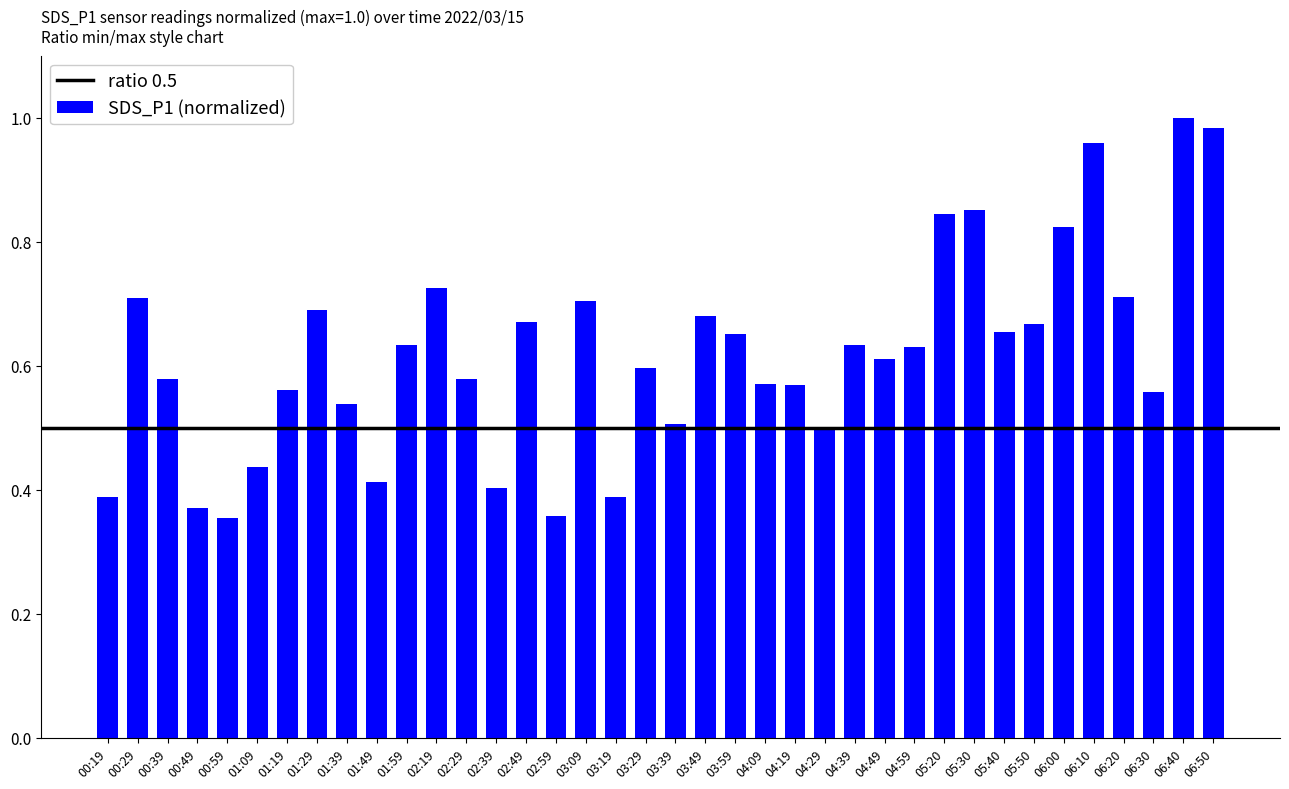

True or false: the data shows 0.7 at 03:49.

True